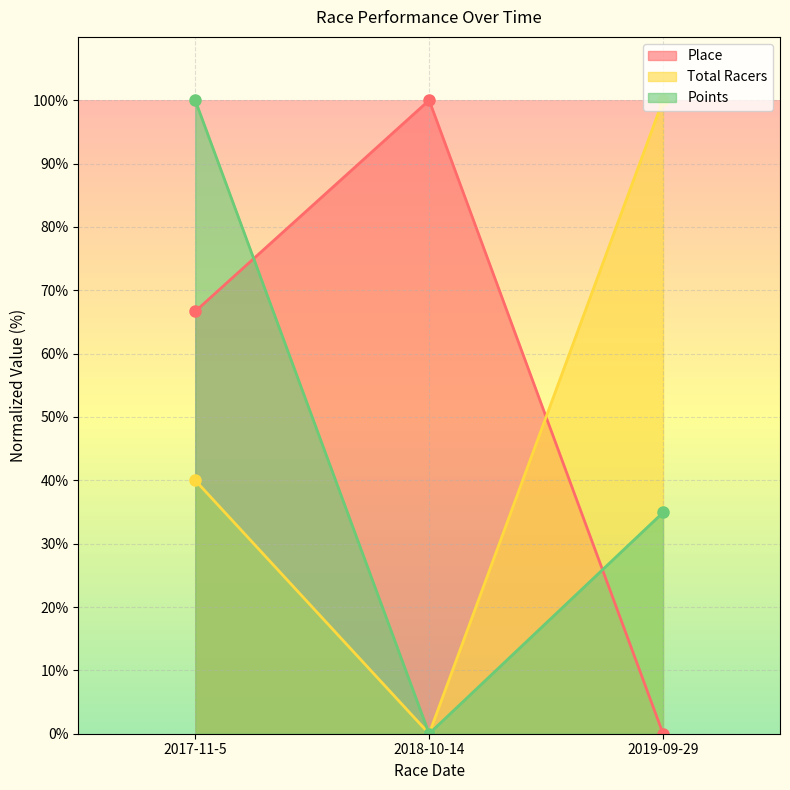

How many values in Points are above zero?

2